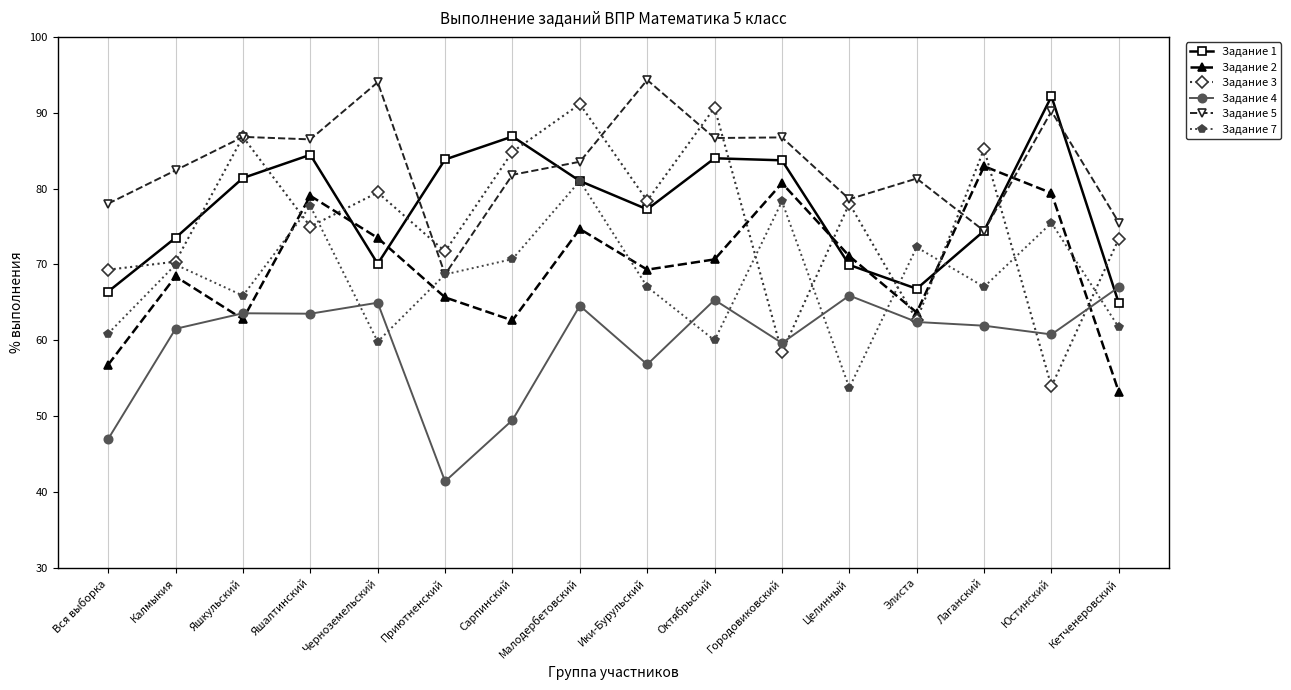

What value does the Задание 1 series have at Городовиковский?

83.7